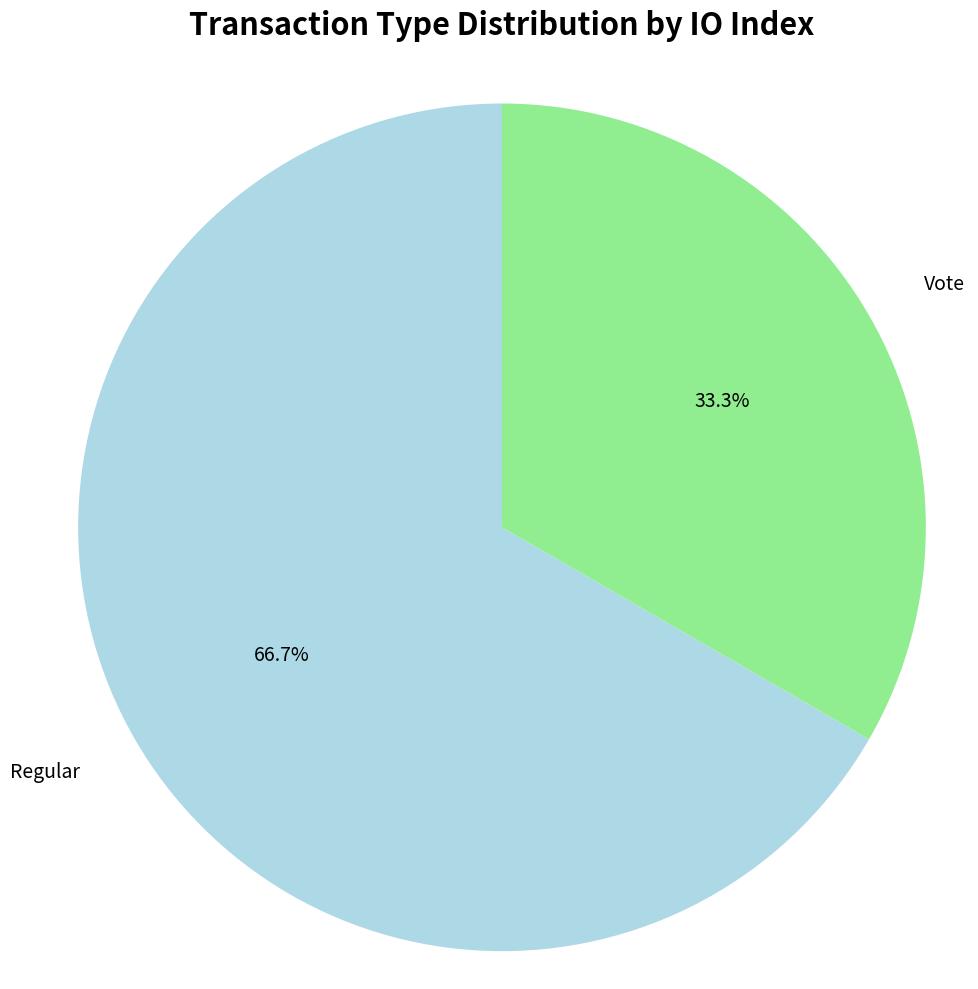

Between Vote and Regular, which is larger?

Regular